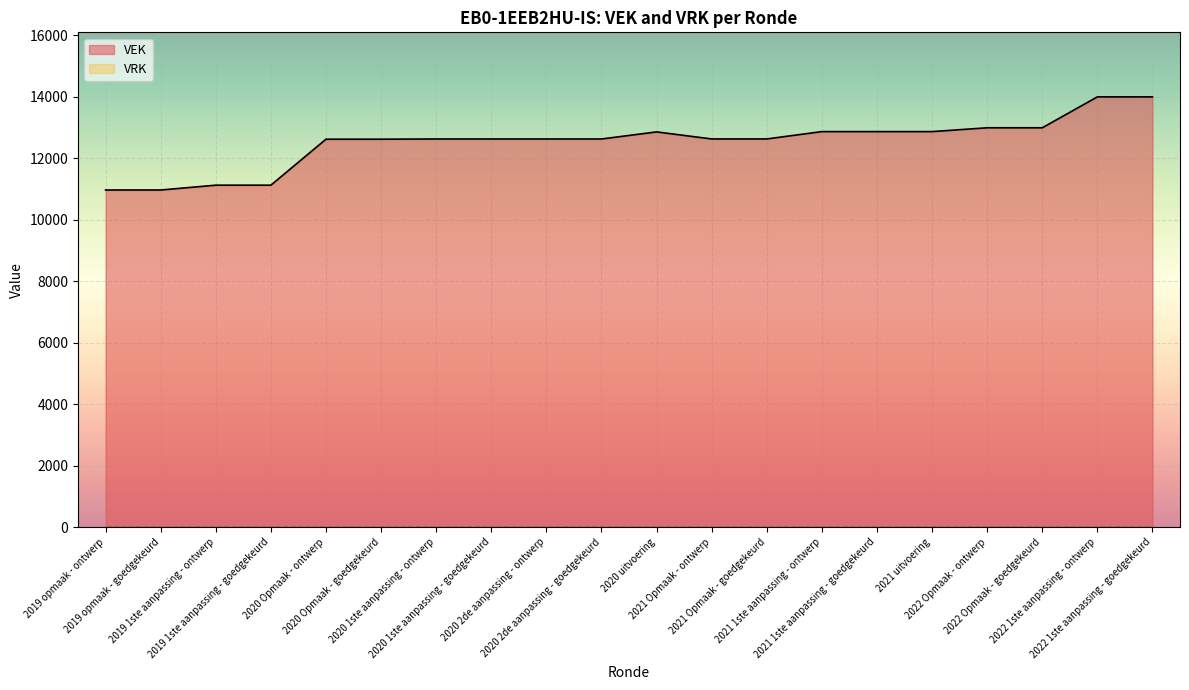

Where is the data nearest to the value 12477?

2020 Opmaak - ontwerp